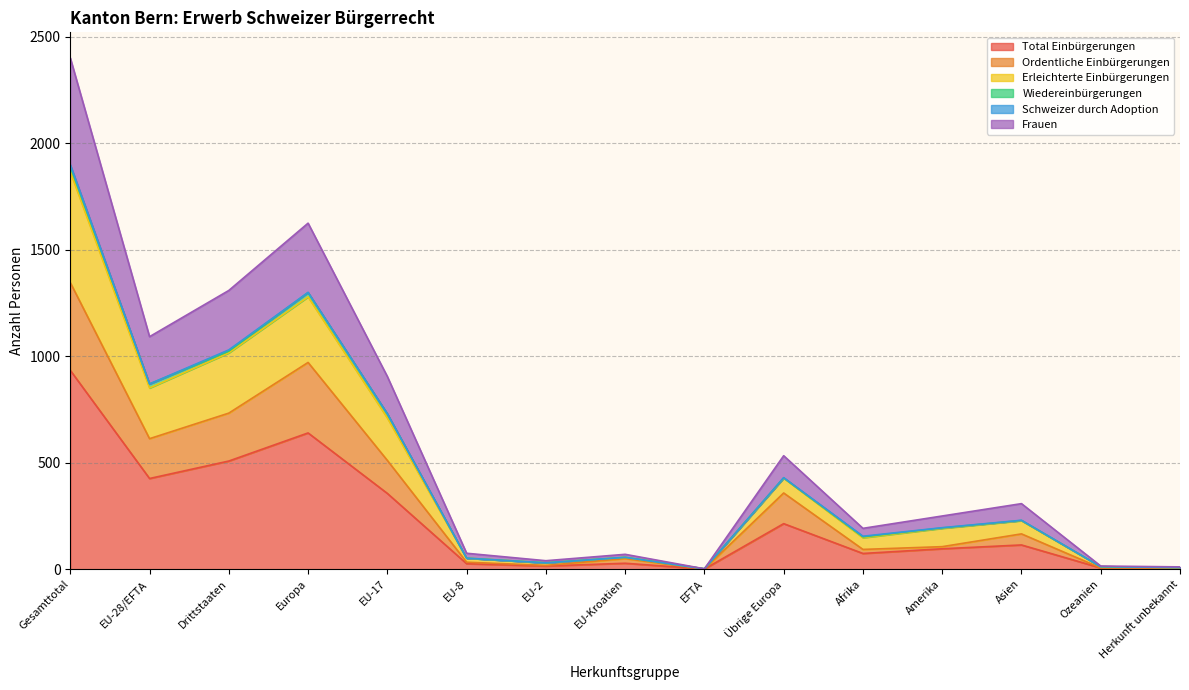

What is the label of the 14th point from the right?

EU-28/EFTA